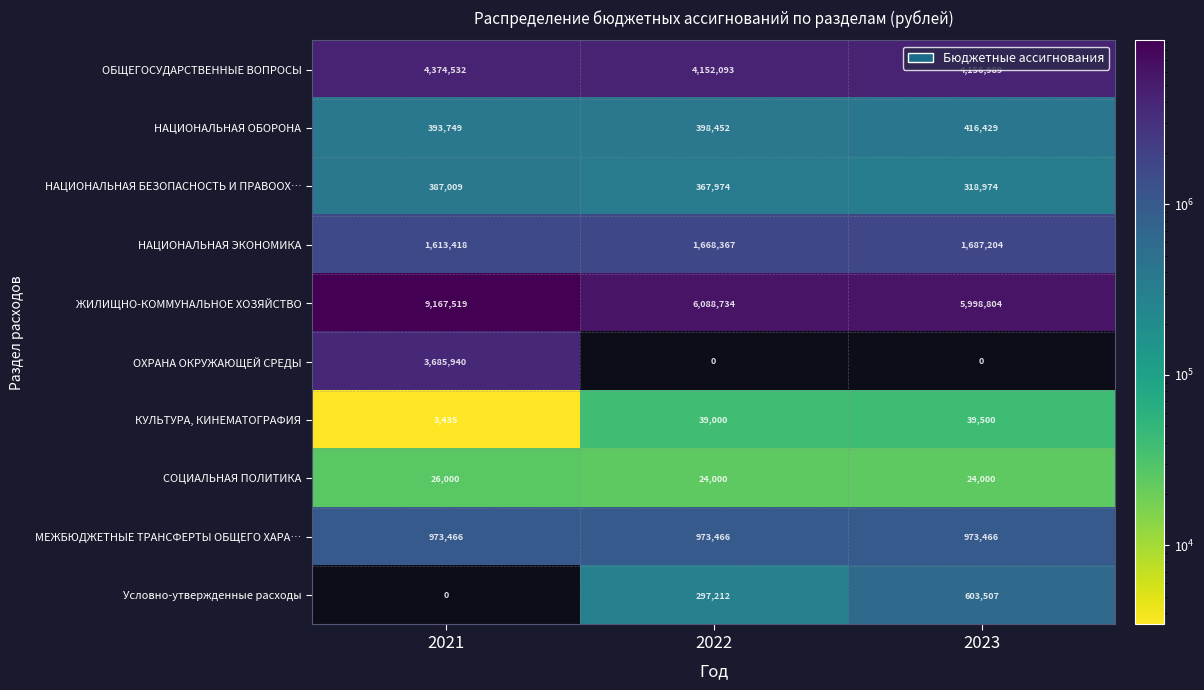

The value of НАЦИОНАЛЬНАЯ БЕЗОПАСНОСТЬ И ПРАВООХ… at 2021 is 387009. True or false?

True